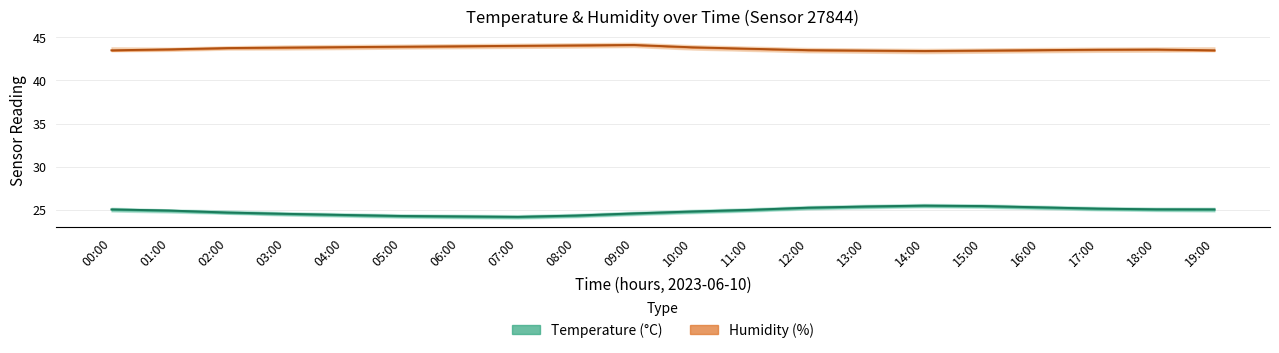

What value does the humidity_lower series have at 03:00?

43.6